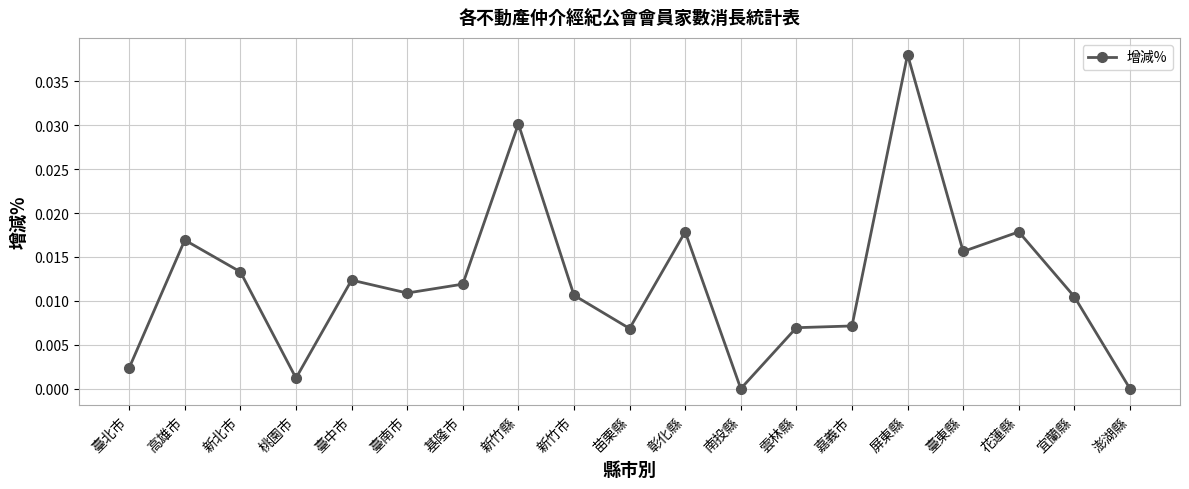

At which category does the data reach its first local peak?

高雄市